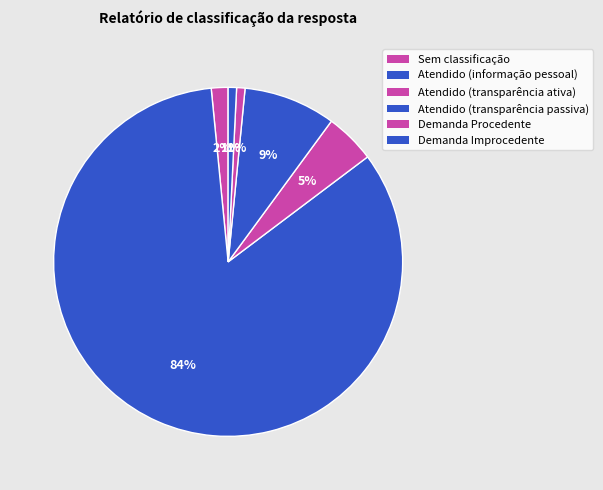

How many slices are in this pie chart?

6